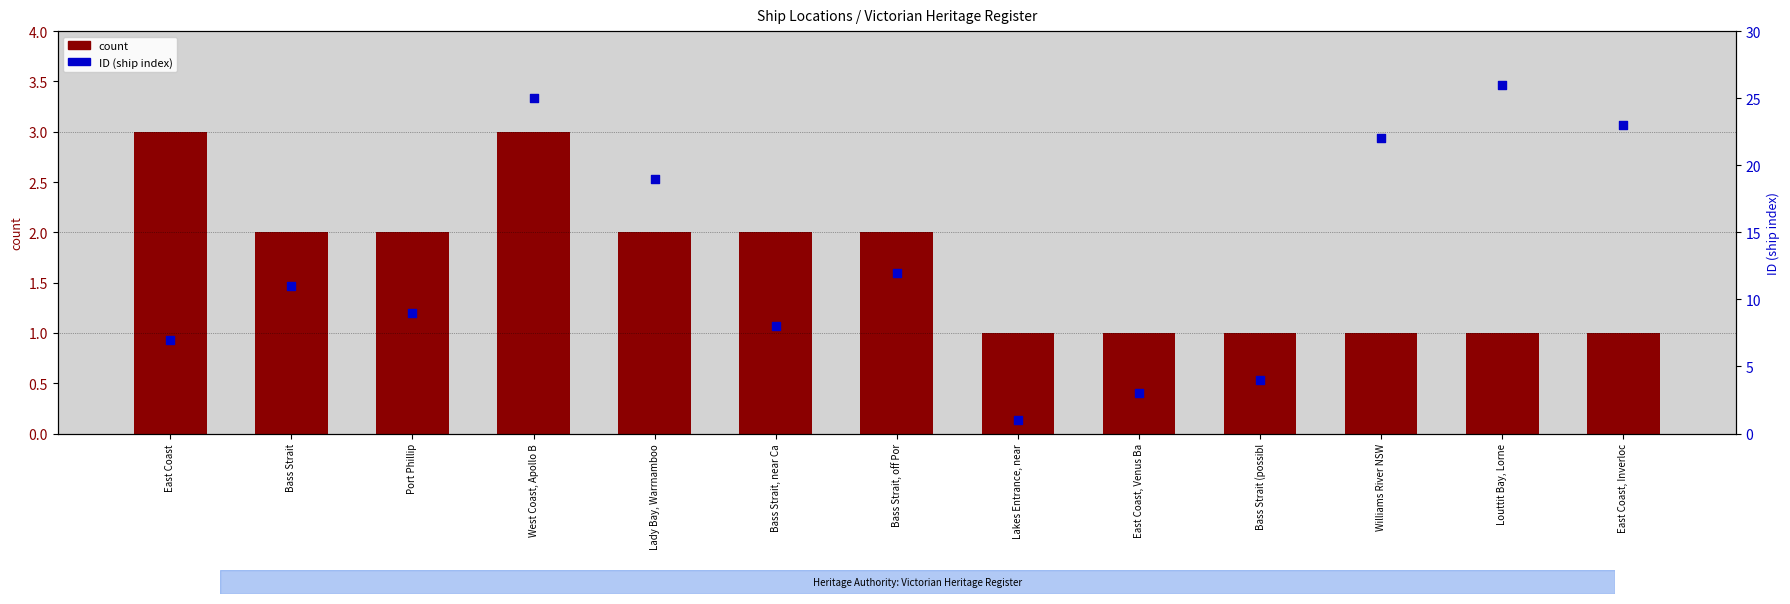

Is the value of count at Louttit Bay, Lorne greater than the value of ID (ship index) at Bass Strait (possibl?

No